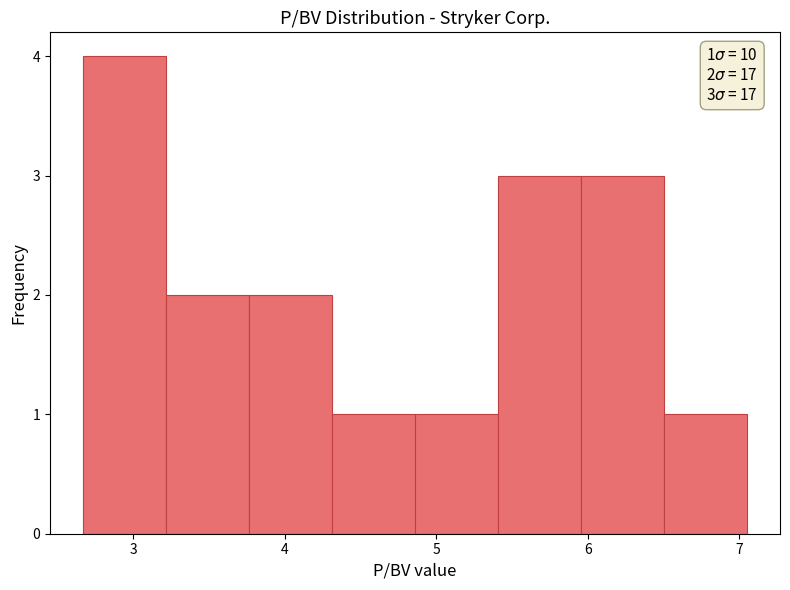

Which range on the x-axis has the tallest bar?

2.7 to 3.2